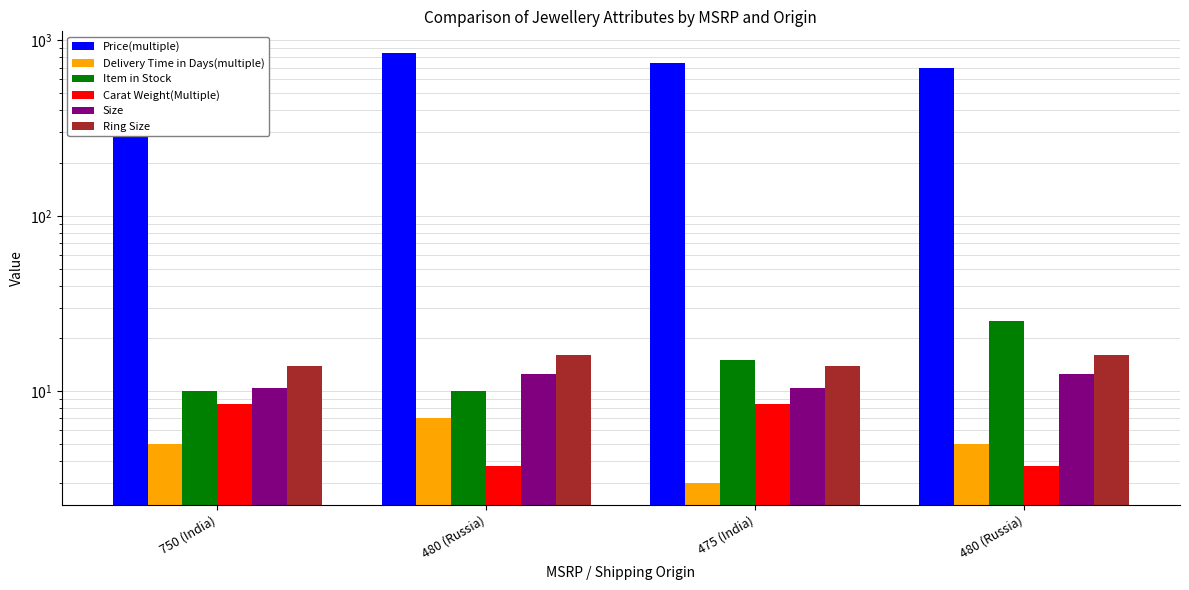

At 750 (India), list the series in order from smallest to largest.

Delivery Time in Days(multiple), Carat Weight(Multiple), Item in Stock, Size, Ring Size, Price(multiple)